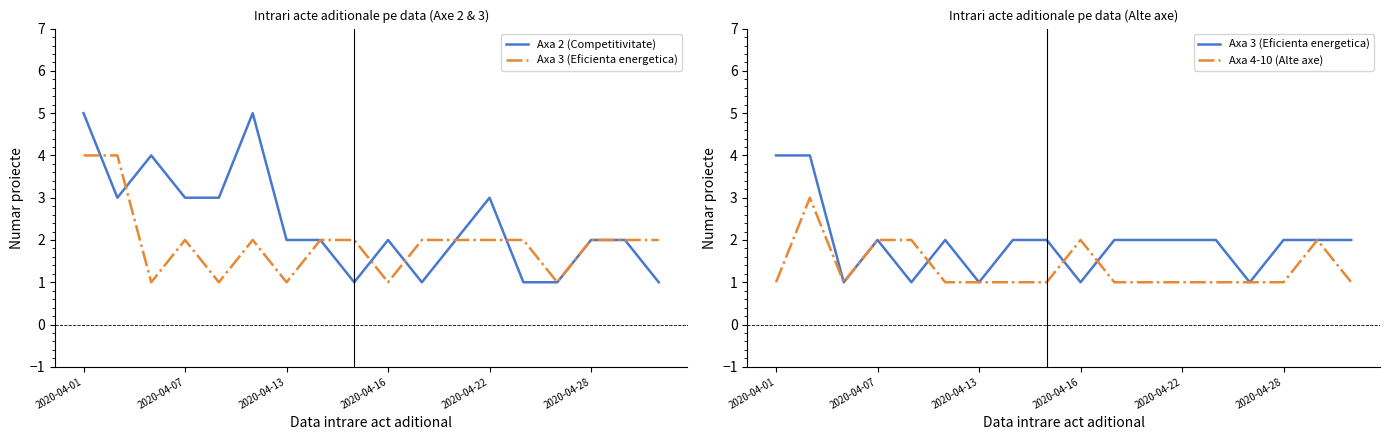

Read the Axa 2 (Competitivitate) value at 2020-04-16.

2